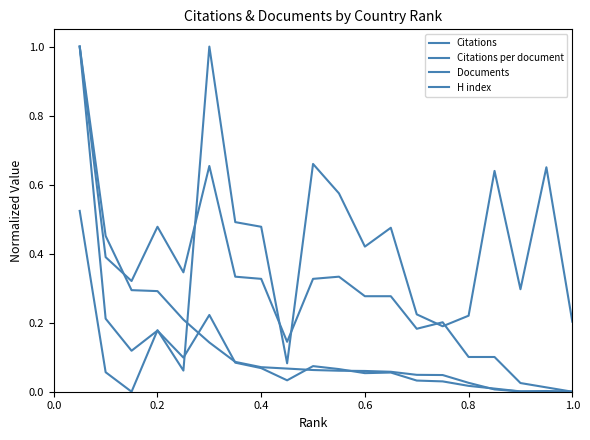

Which series has the largest range (max minus min)?

Citations